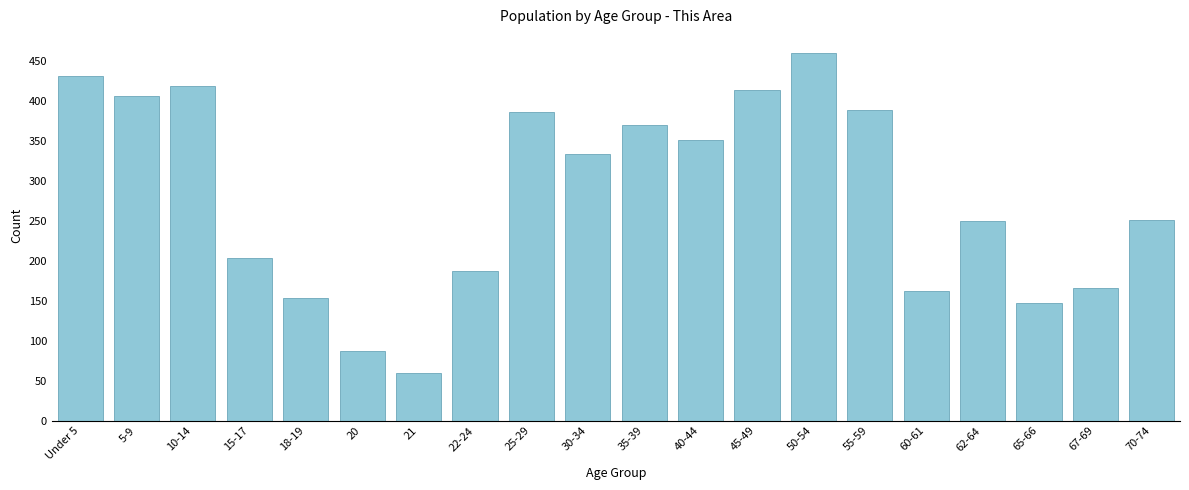

What is the difference between the maximum and second lowest values?

373